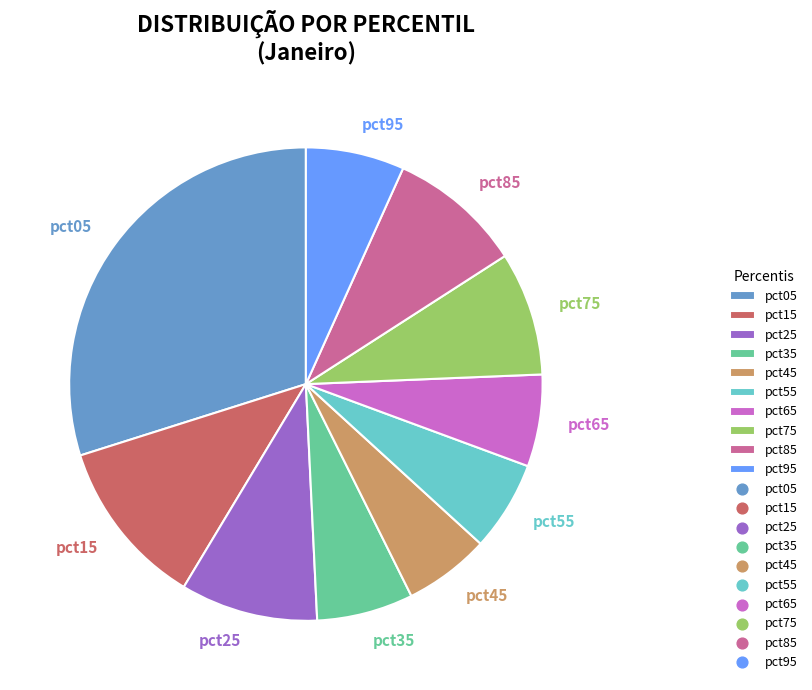

True or false: pct85 accounts for 9% of the total.

True